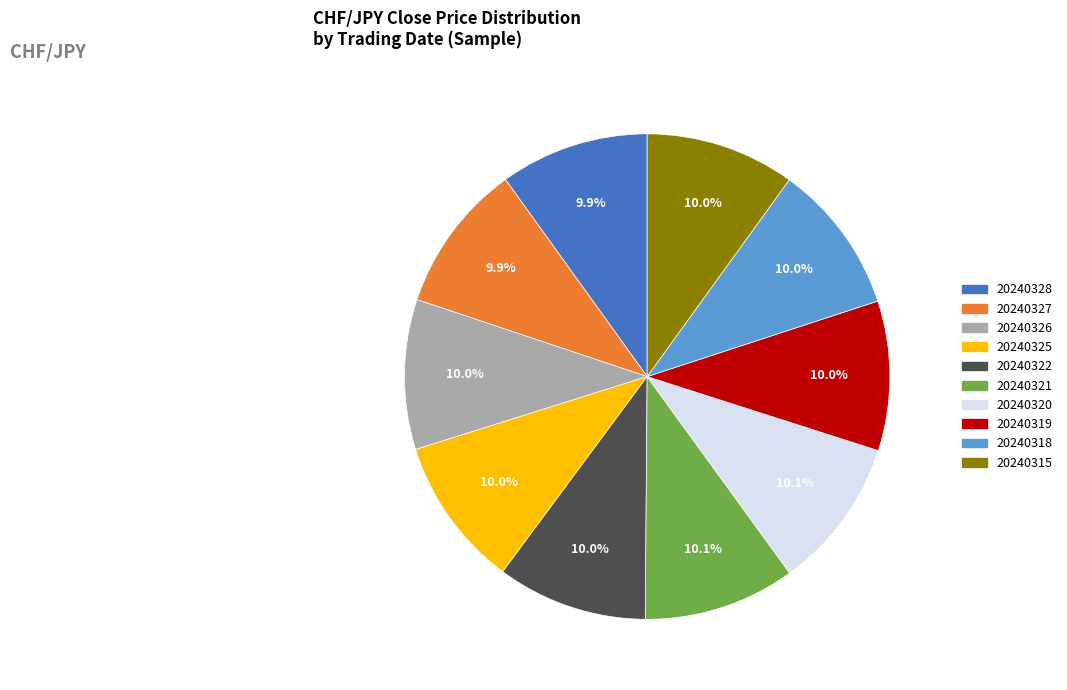

What portion of the pie excludes 20240326?

90.0%